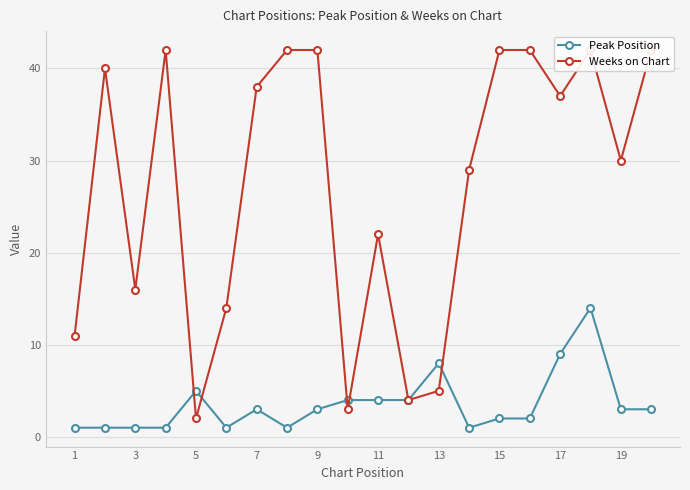

What is the minimum value shown in the chart?

1